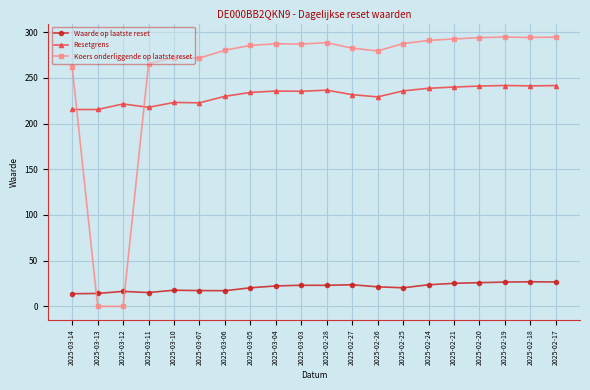

What is the label of the 13th point from the left?

2025-02-26